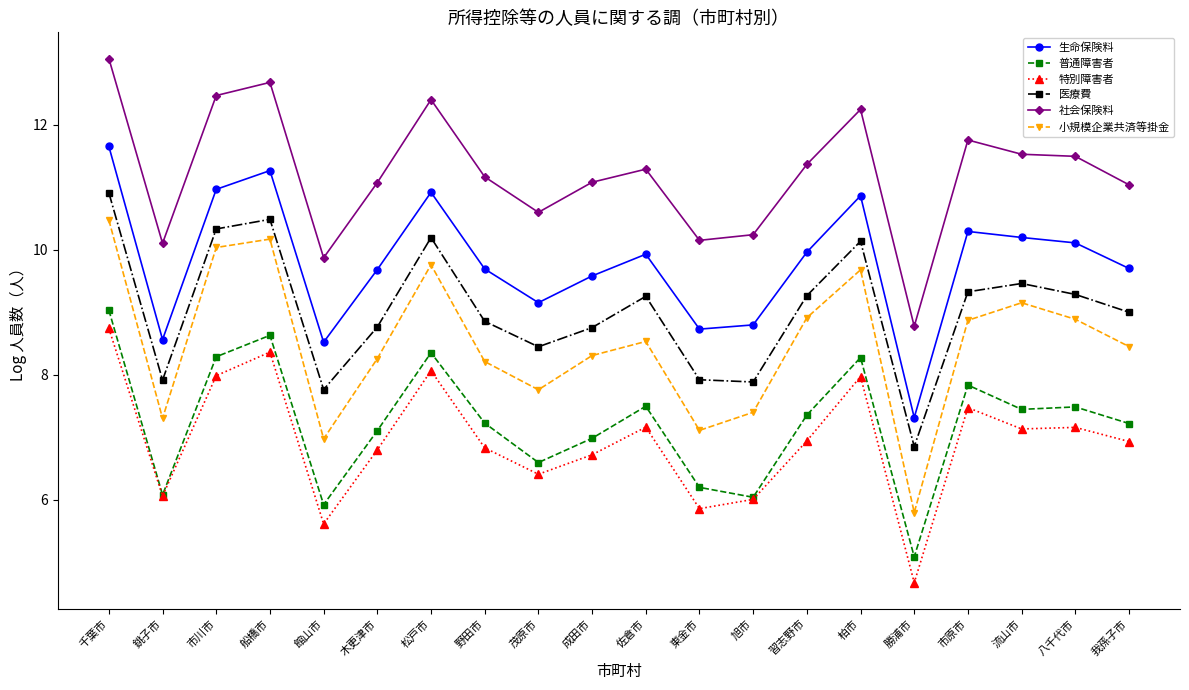

Is the value of 生命保険料 at 市川市 greater than the value of 社会保険料 at 茂原市?

Yes